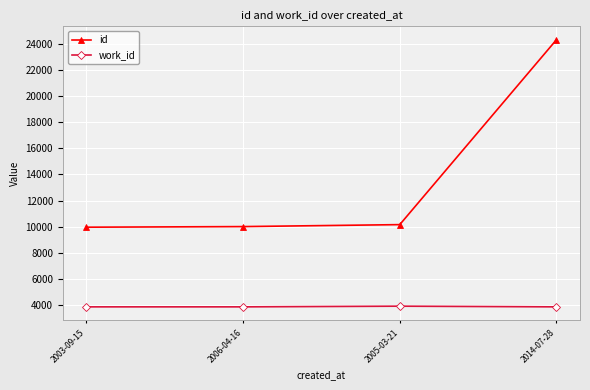

The value of id at 2005-03-21 is 10159. True or false?

True